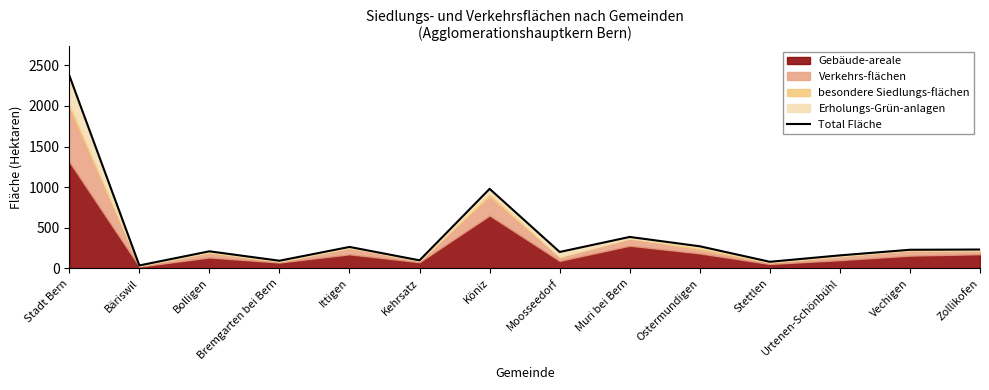

Which has a higher value, Ostermundigen or Muri bei Bern?

Muri bei Bern